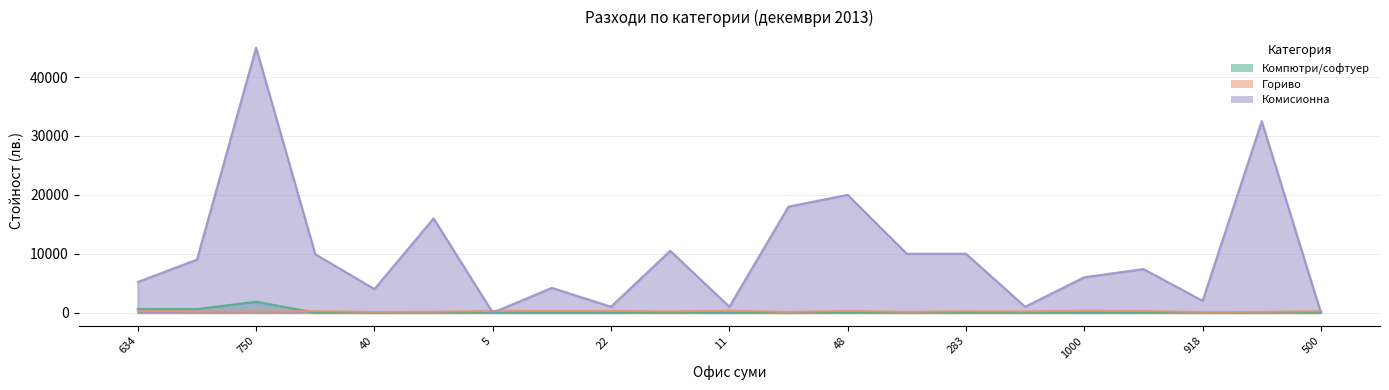

What is the sum of all Компютри/софтуер values?

3061.6